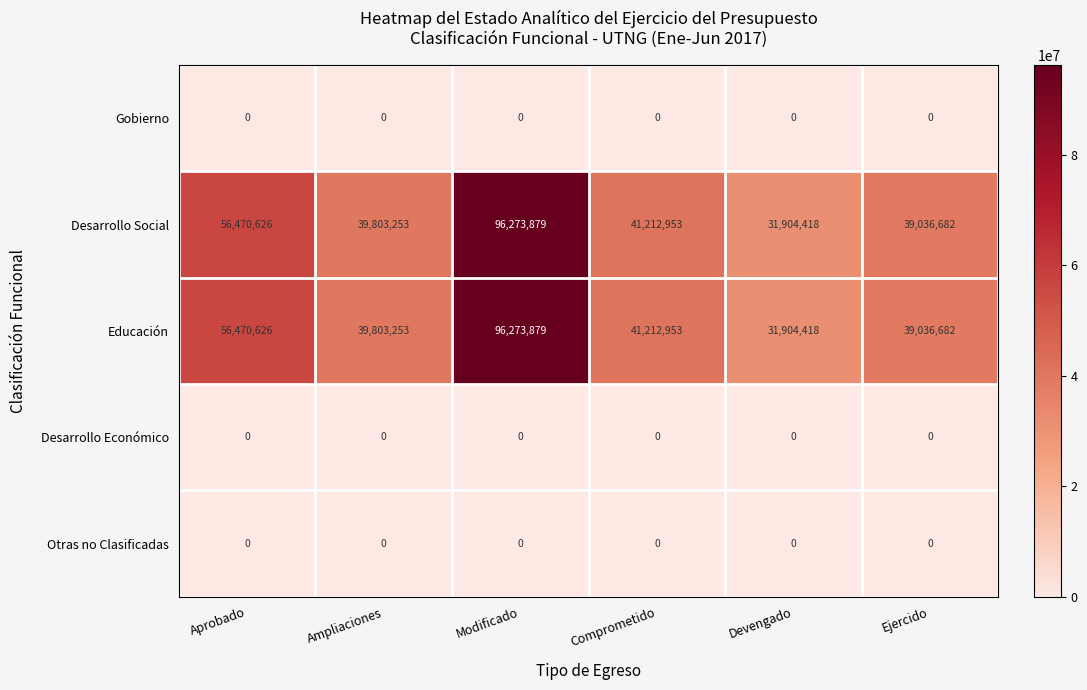

Count the number of categories in the chart.

6